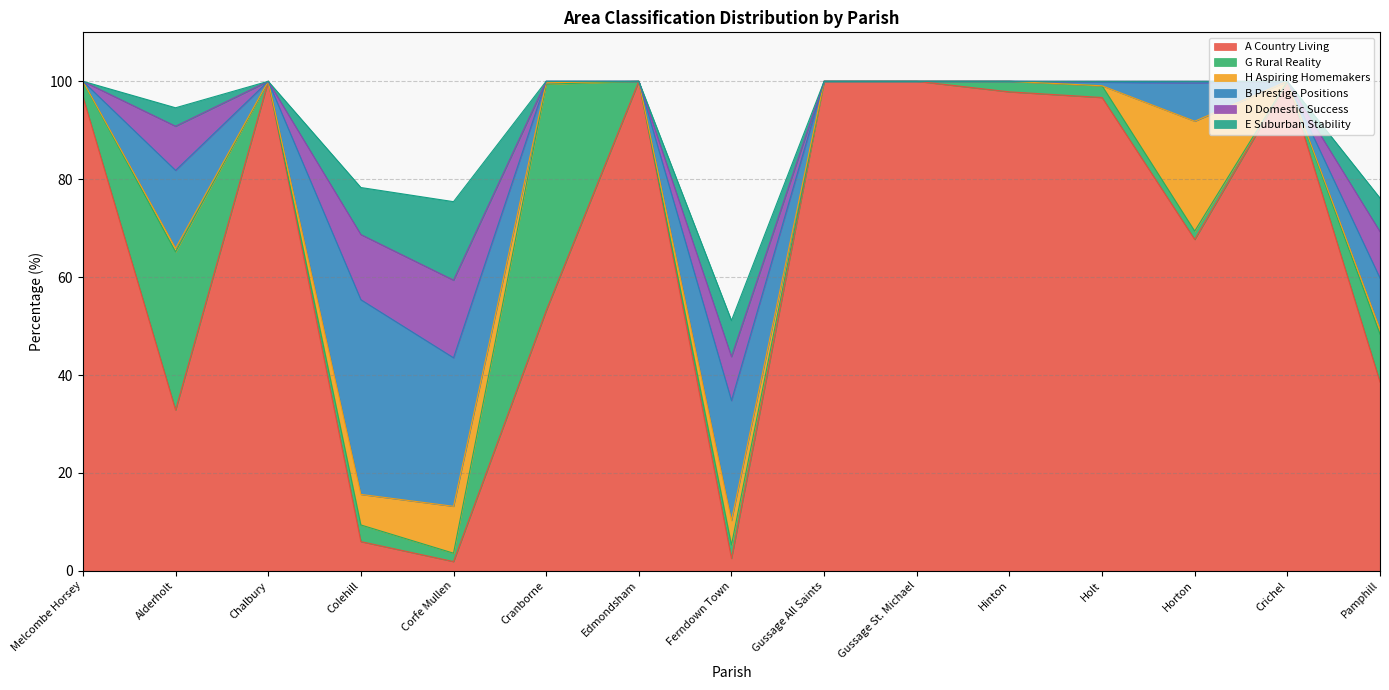

At which category does the chart reach its peak across all series?

Chalbury